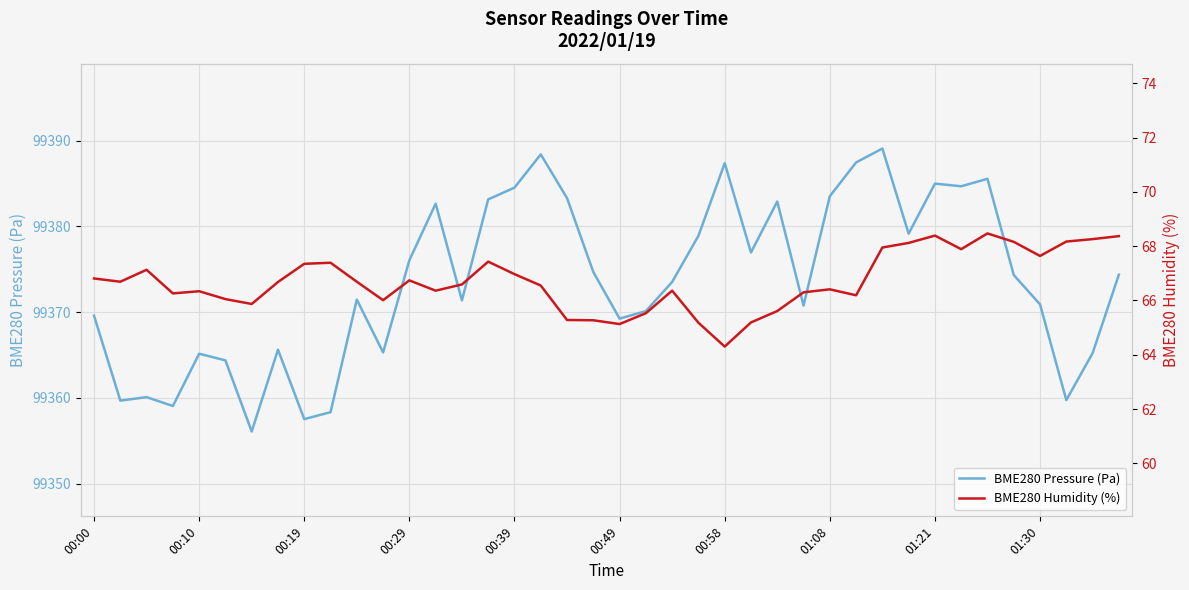

List the series in order of their overall mean, lowest first.

BME280 Humidity (%), BME280 Pressure (Pa)